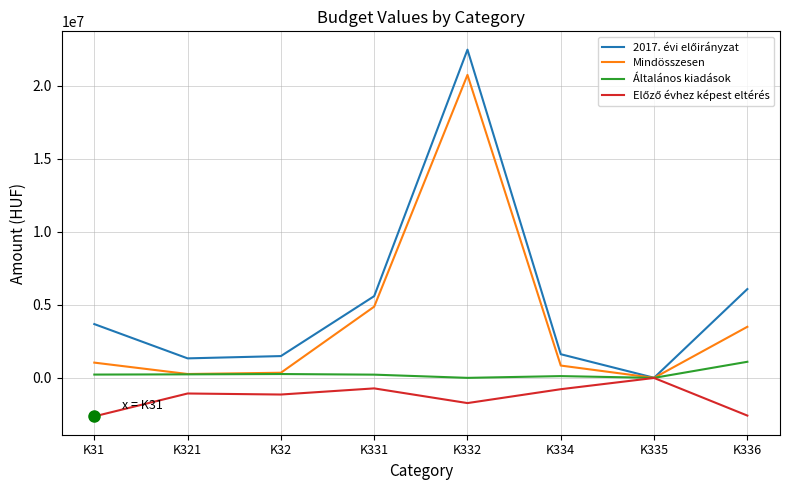

Between K31 and K331, which series saw the biggest shift?

Mindösszesen